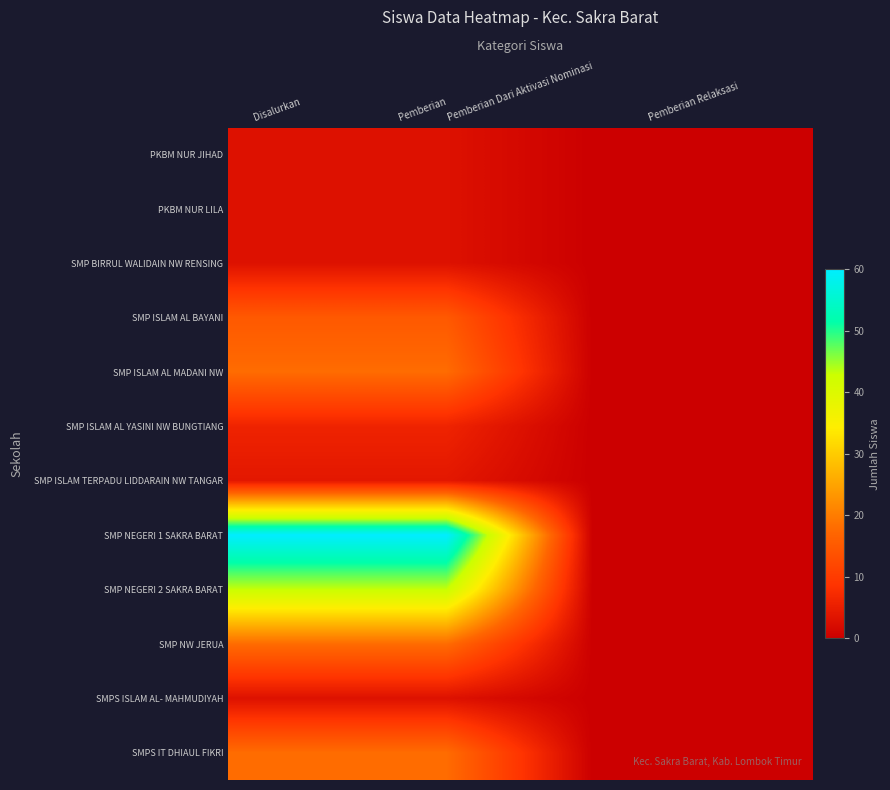

At which category does the chart reach its peak across all series?

Disalurkan